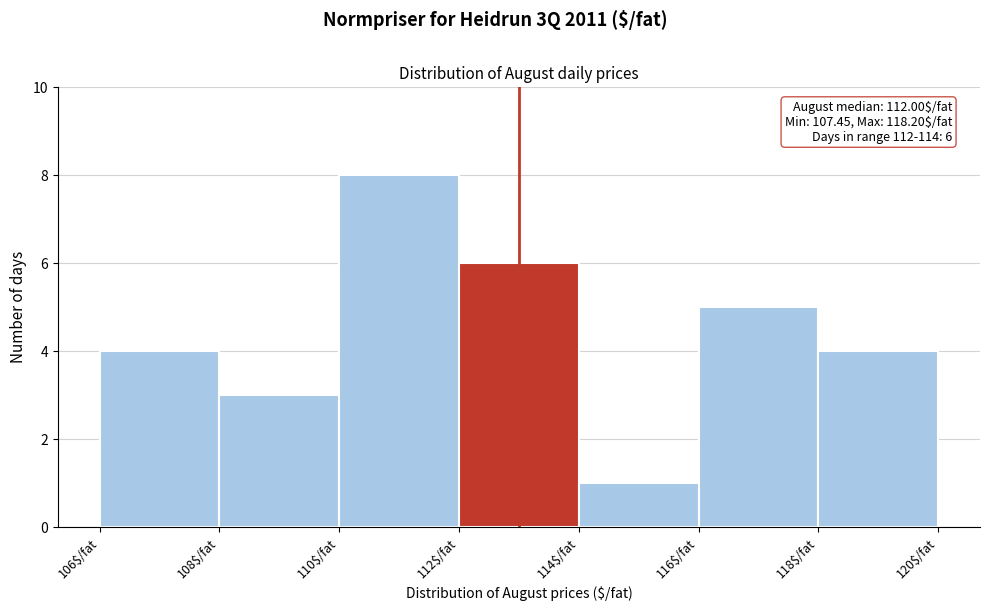

Over which range of the x-axis is the bar tallest?

110 to 112